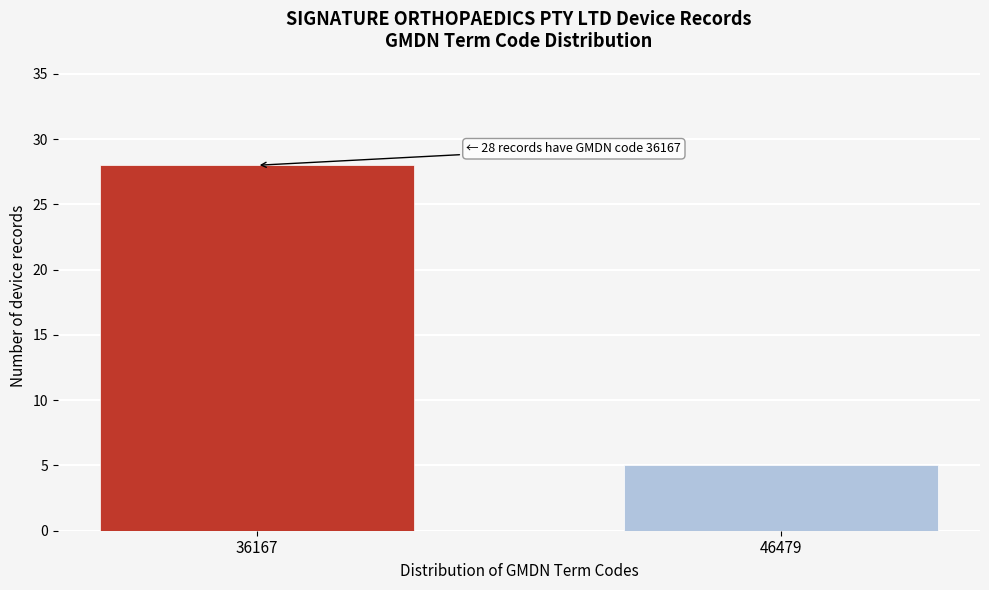

Reading left to right, extract all data points from this chart.

28	5